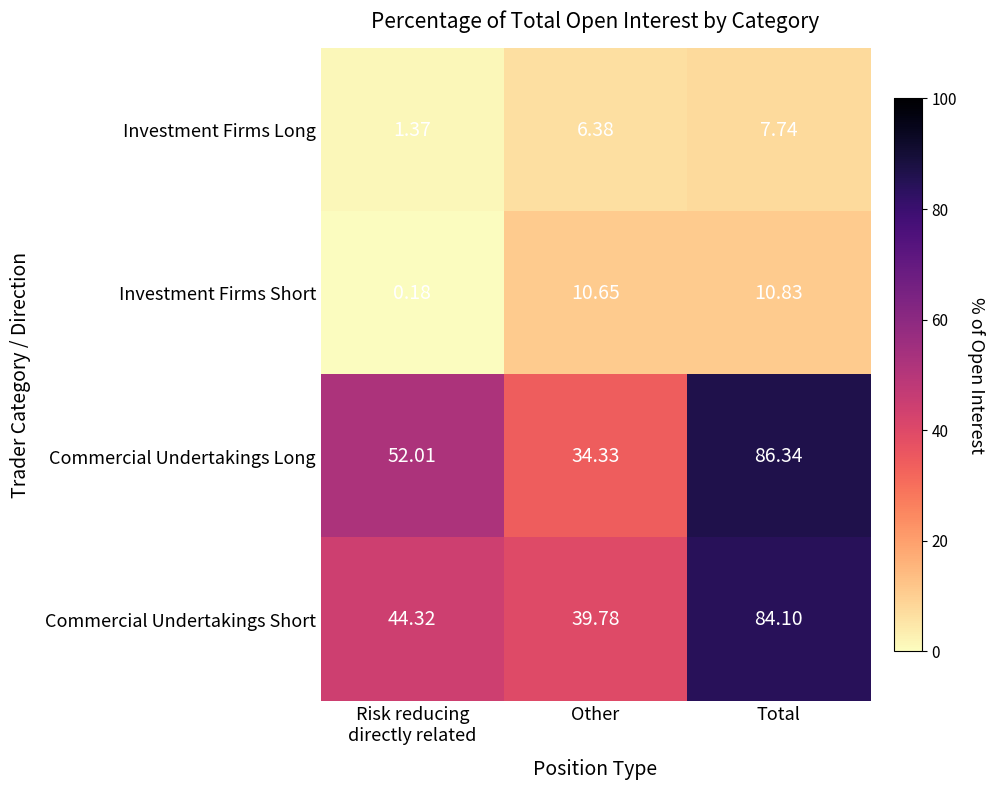

Which series has the largest total across all categories?

Commercial Undertakings Long